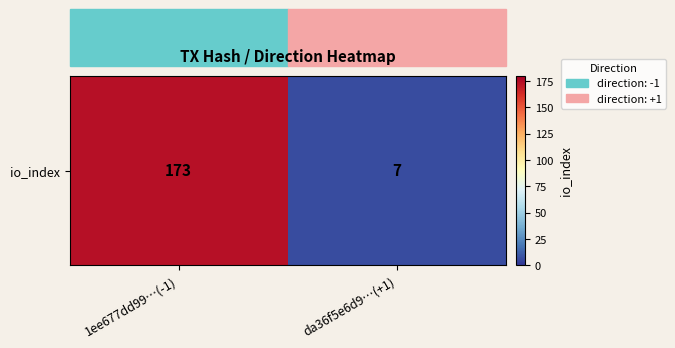

Rank the categories by value from lowest to highest.

da36f5e6d9…(+1), 1ee677dd99…(-1)